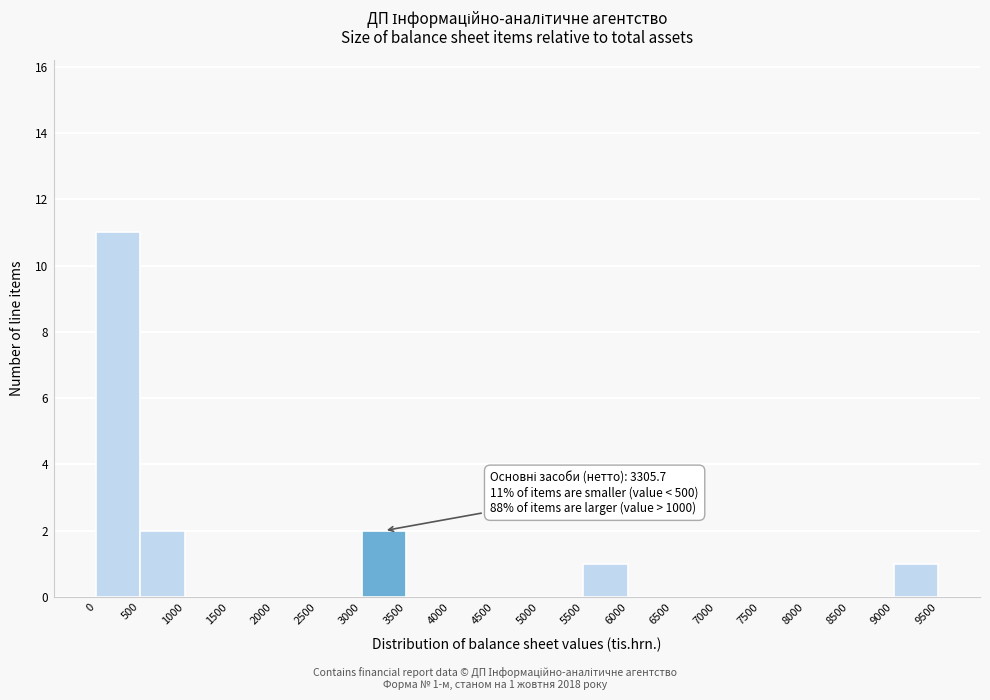

Over which range of the x-axis is the bar tallest?

0 to 500